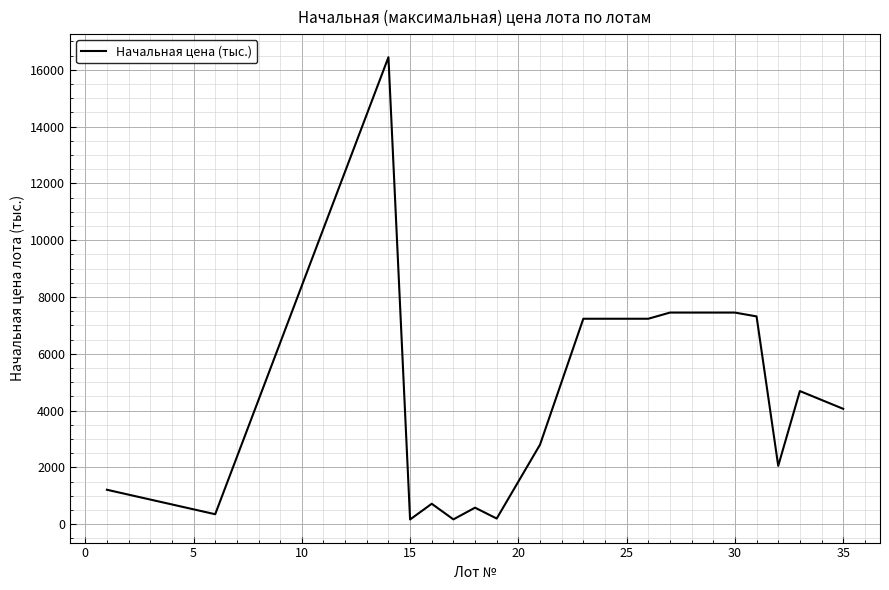

What is the difference between the maximum and minimum values?

16278.4